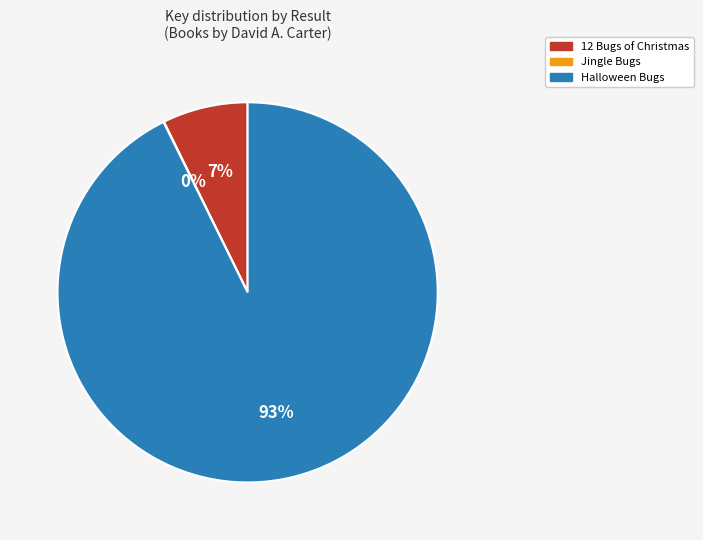

Is there a majority slice in this chart?

Yes